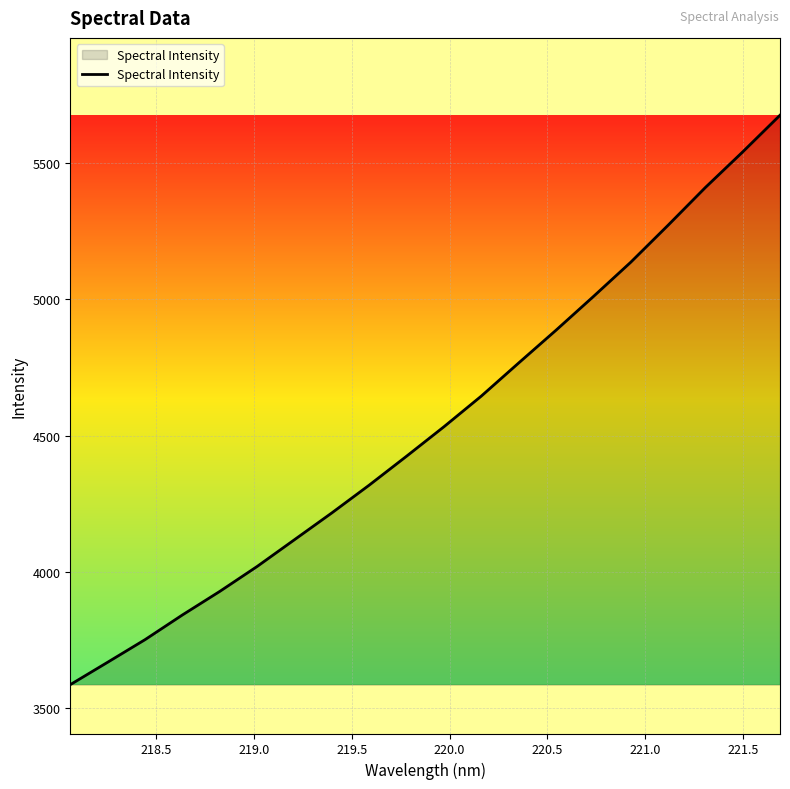

How many series are shown in this chart?

1